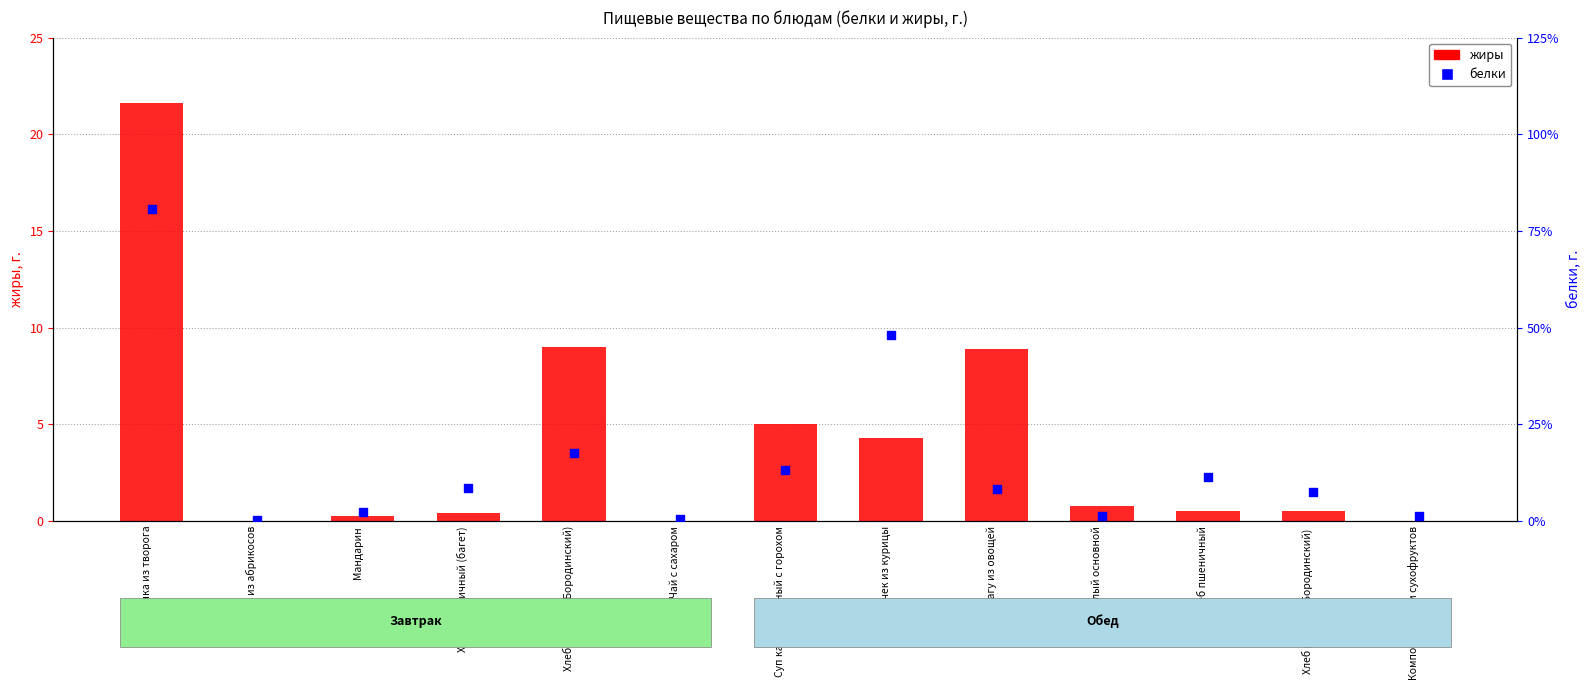

Which series contains the lowest Y value?

жиры